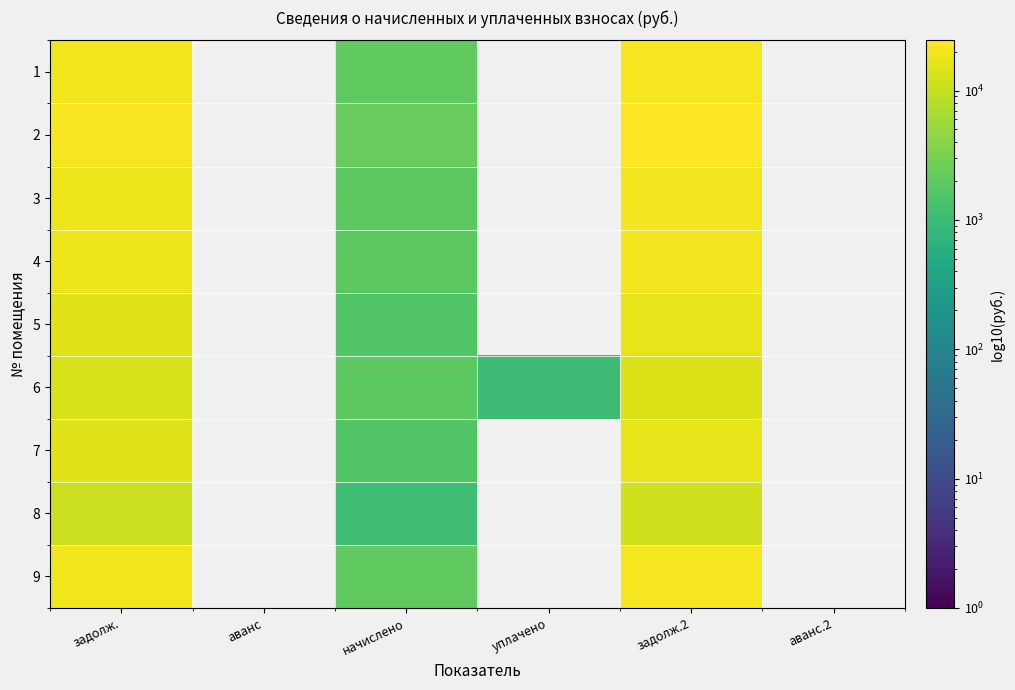

List the series in order of their peak value, lowest first.

8, 6, 5, 7, 3, 4, 1, 9, 2